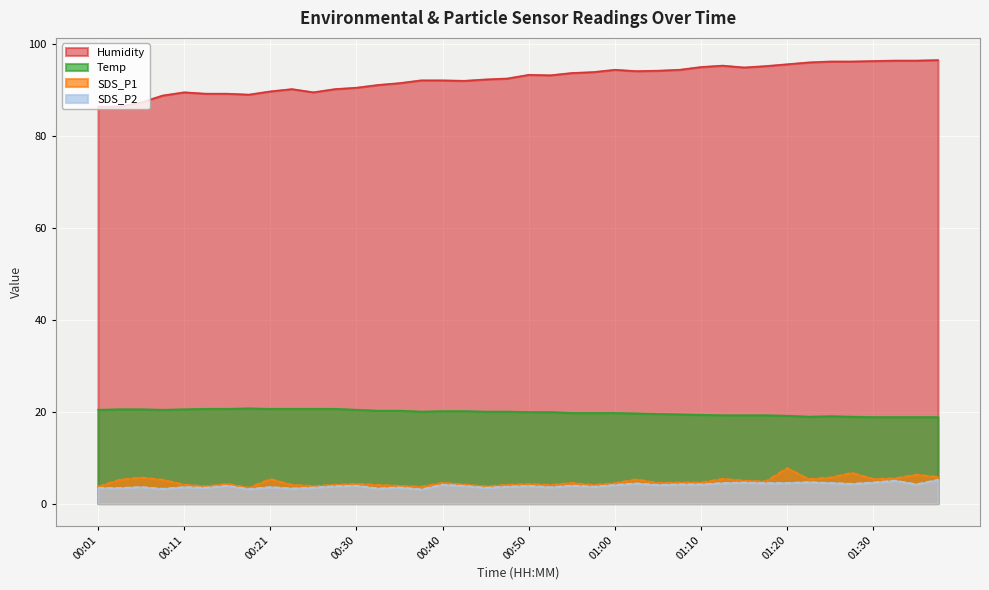

Reading right to left, list all the values displayed in this chart.

Temp: 18.8	18.8	18.8	18.8	18.9	19.0	18.9	19.1	19.2	19.2	19.2	19.3	19.4	19.5	19.6	19.7	19.7	19.7	19.9	19.9	20.0	20.0	20.1	20.1	20.0	20.2	20.2	20.4	20.6	20.6	20.6	20.6	20.7	20.6	20.6	20.5	20.4	20.5	20.5	20.4
Humidity: 96.4	96.3	96.3	96.2	96.1	96.1	95.9	95.5	95.1	94.8	95.2	94.9	94.3	94.1	94.0	94.3	93.8	93.6	93.1	93.2	92.4	92.2	91.9	92.0	92.0	91.4	91.0	90.4	90.1	89.4	90.1	89.6	88.9	89.1	89.1	89.4	88.7	87.2	86.3	86.3
SDS_P1: 5.8	6.3	5.5	5.4	6.7	5.7	5.3	7.7	4.8	5.0	5.4	4.6	4.6	4.5	5.3	4.5	4.1	4.5	4.1	4.3	4.1	3.8	4.2	4.5	3.7	3.9	4.1	4.3	4.1	3.8	4.1	5.3	3.5	4.3	3.8	4.1	5.2	5.7	5.2	3.7
SDS_P2: 5.2	4.2	5.0	4.6	4.3	4.5	4.7	4.5	4.5	4.6	4.5	4.2	4.2	4.1	4.4	4.1	3.7	3.9	3.6	3.9	3.7	3.5	3.9	4.1	3.1	3.5	3.3	3.9	3.8	3.5	3.3	3.6	3.2	3.9	3.5	3.6	3.2	3.6	3.4	3.4